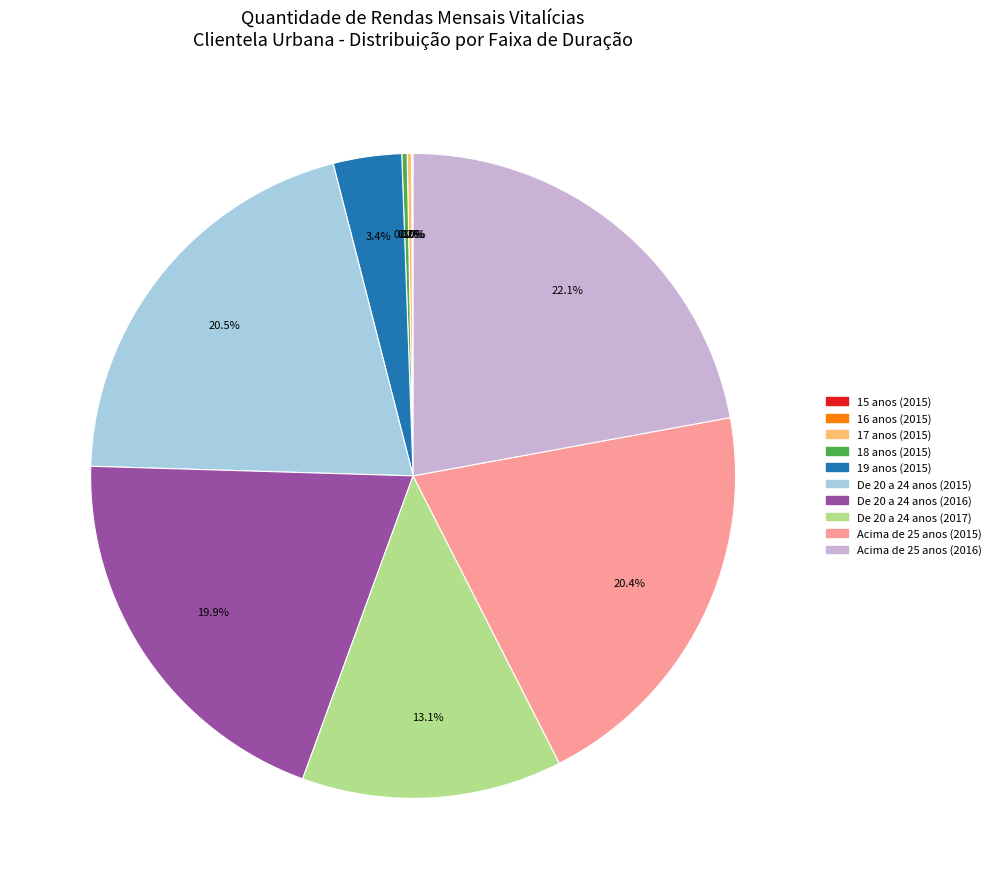

Is there a majority slice in this chart?

No